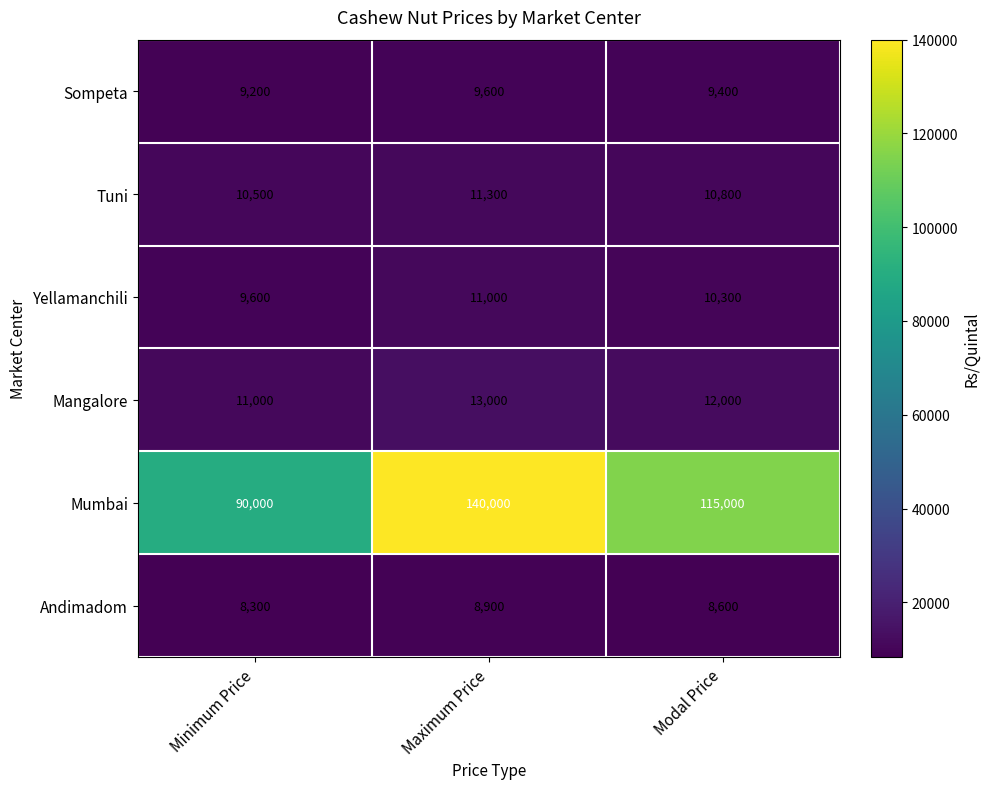

How many series are shown in this chart?

6